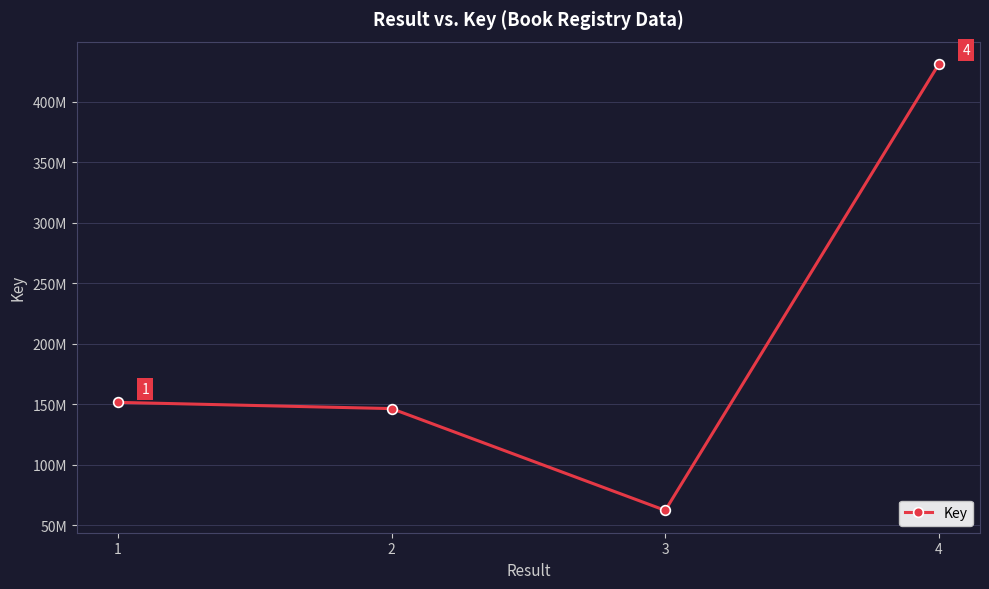

Does the chart display data point markers on the line(s)?

Yes